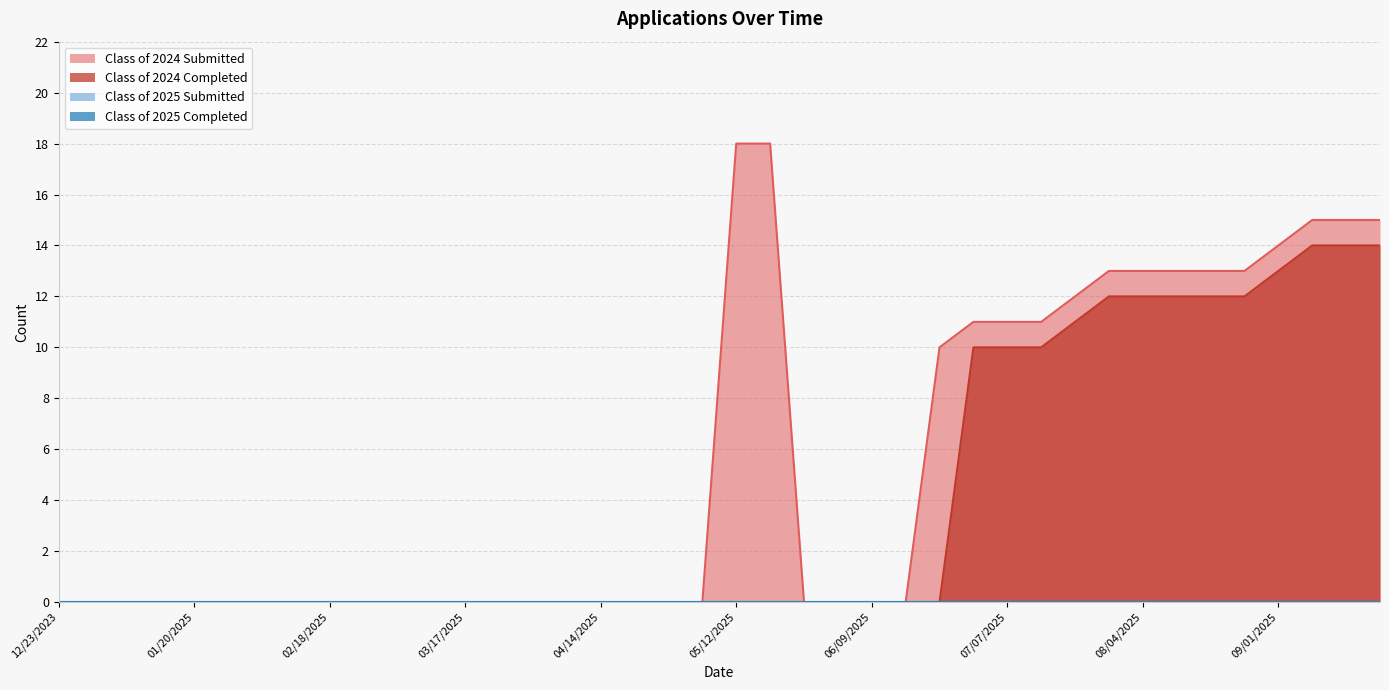

True or false: Class of 2024 Submitted and Class of 2024 Completed intersect in this chart.

False